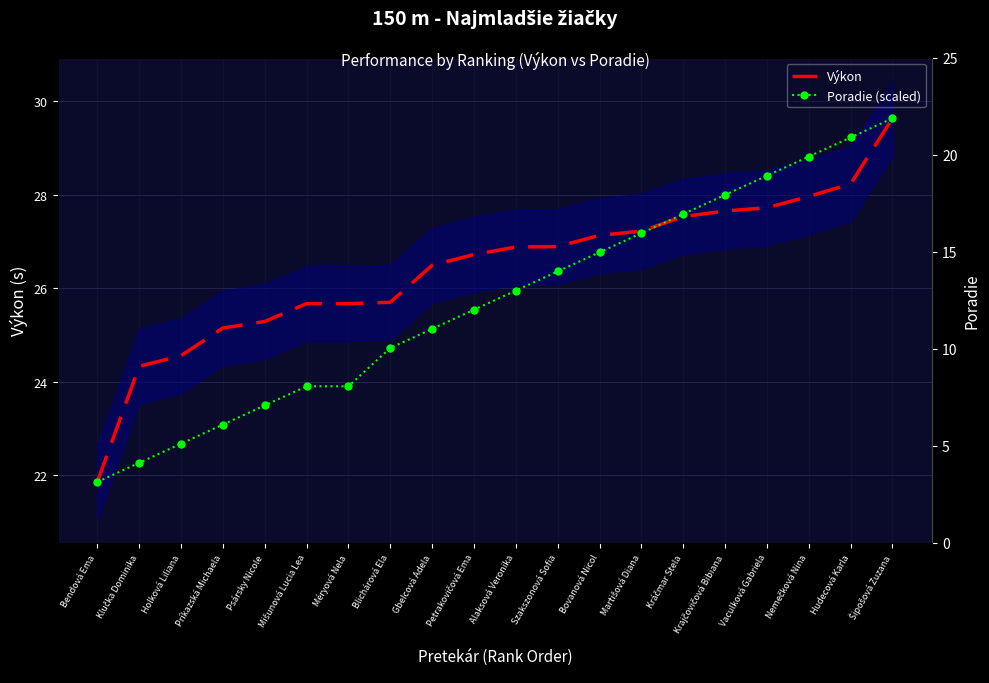

At which label is Poradie (scaled) closest to 25?

Gbelcová Adela